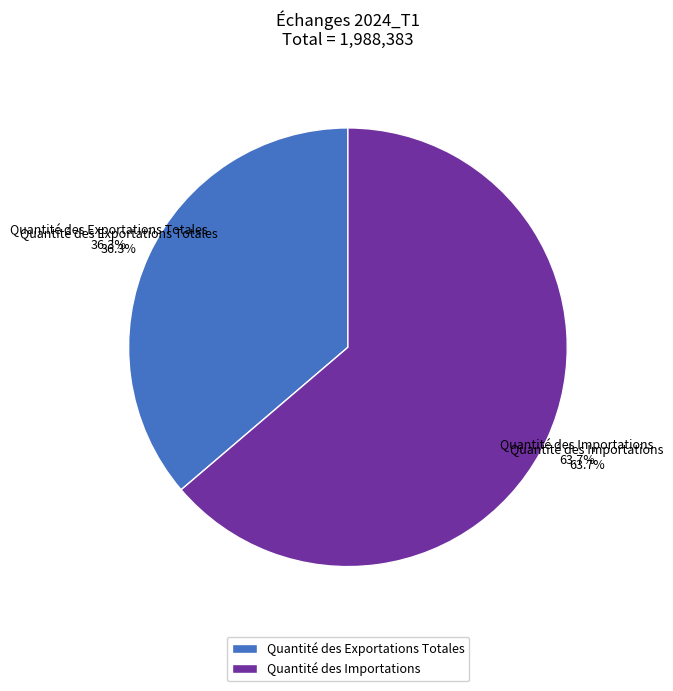

The Quantité des Importations slice represents 77% of the pie. True or false?

False